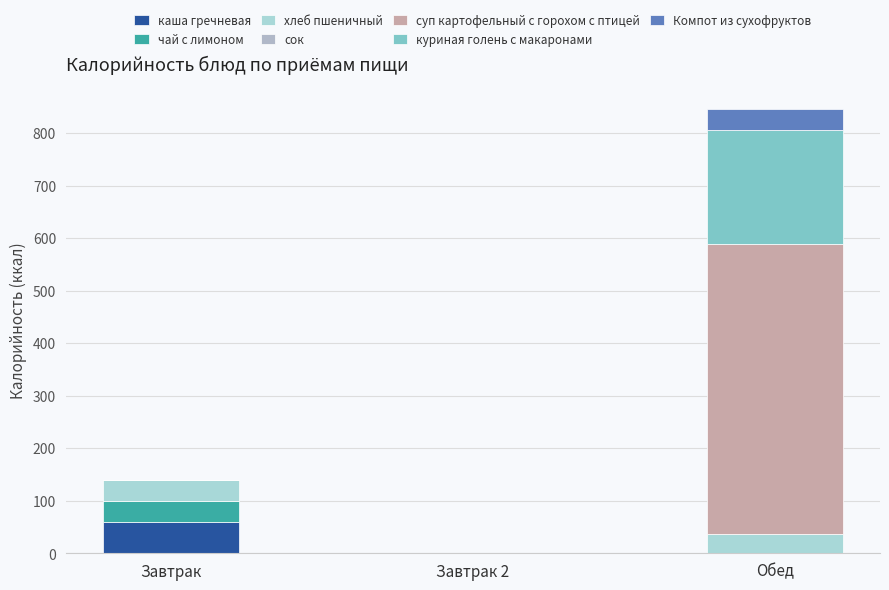

At which category is the sum across all series the highest?

Обед